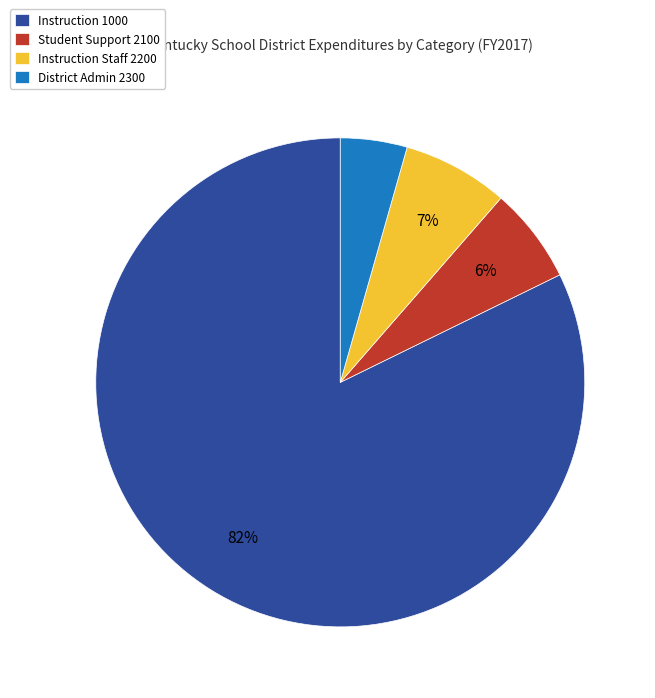

Rank the categories by value from lowest to highest.

District Admin 2300, Student Support 2100, Instruction Staff 2200, Instruction 1000